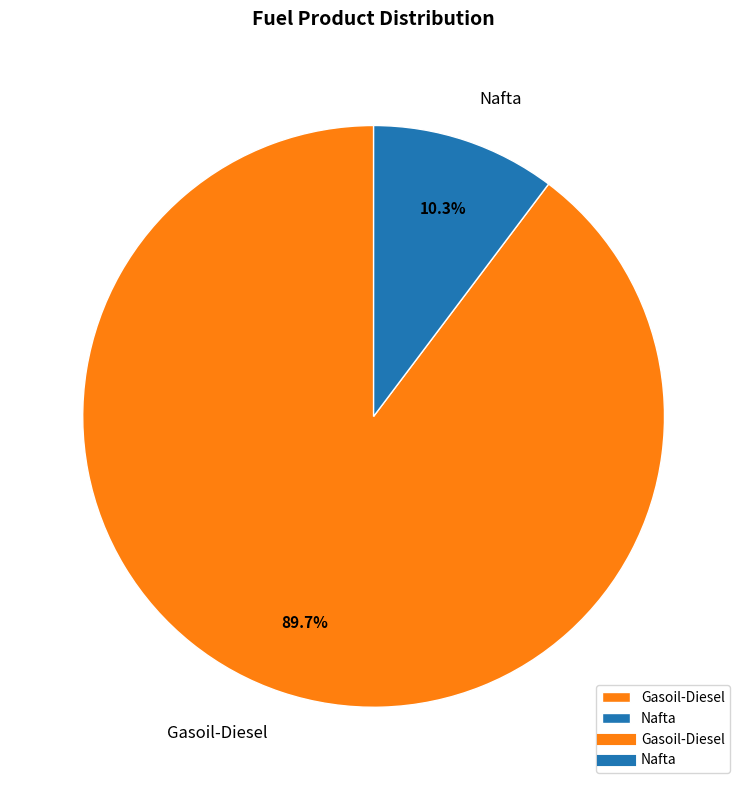

To the nearest percent, what portion does Gasoil-Diesel represent?

90%